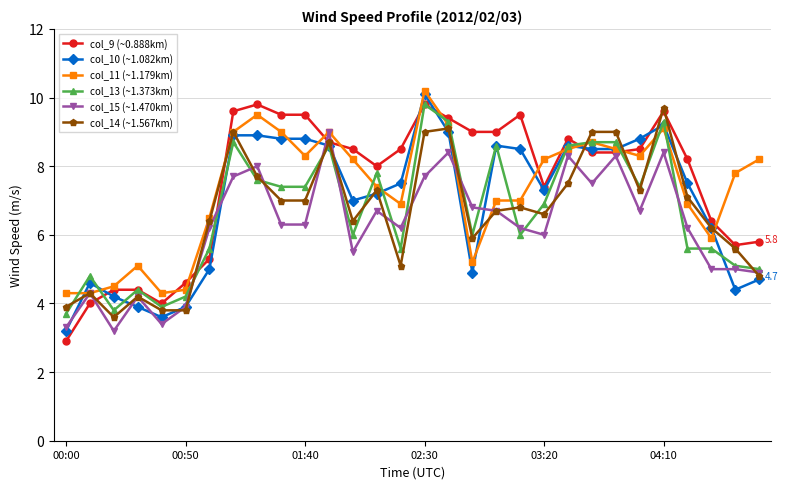

What is the minimum value shown in the chart?

2.9